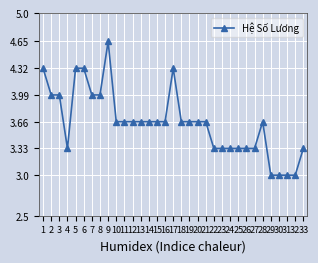

Between 5 and 3, which is larger?

5